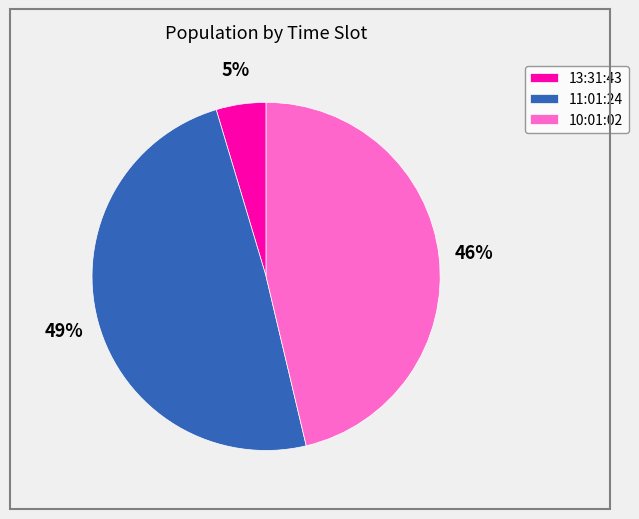

Do 13:31:43 and 11:01:24 together represent more than half of the pie?

Yes